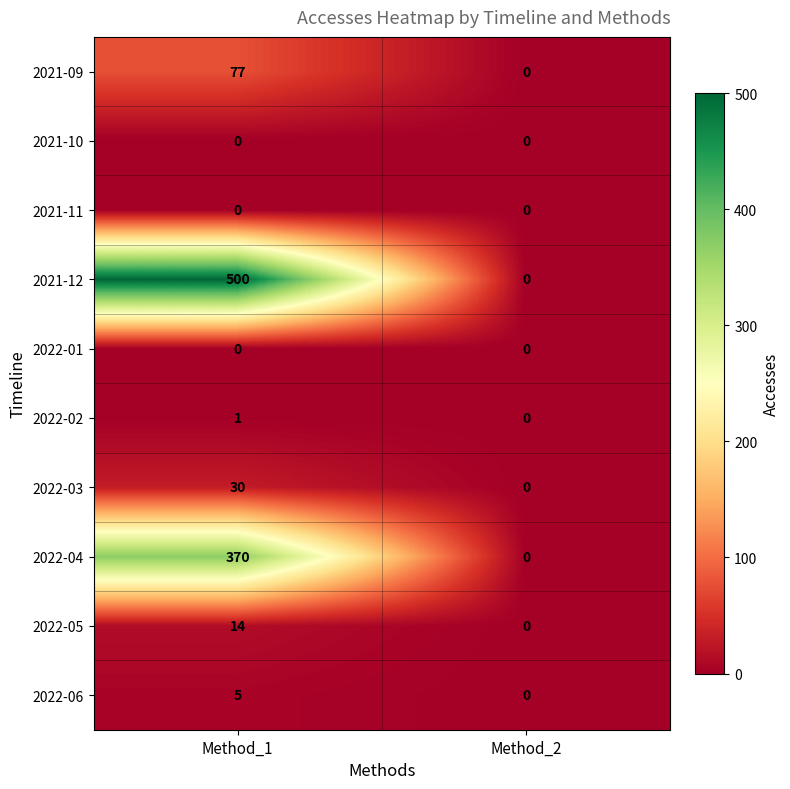

What is the total value across all series at Method_1?

997